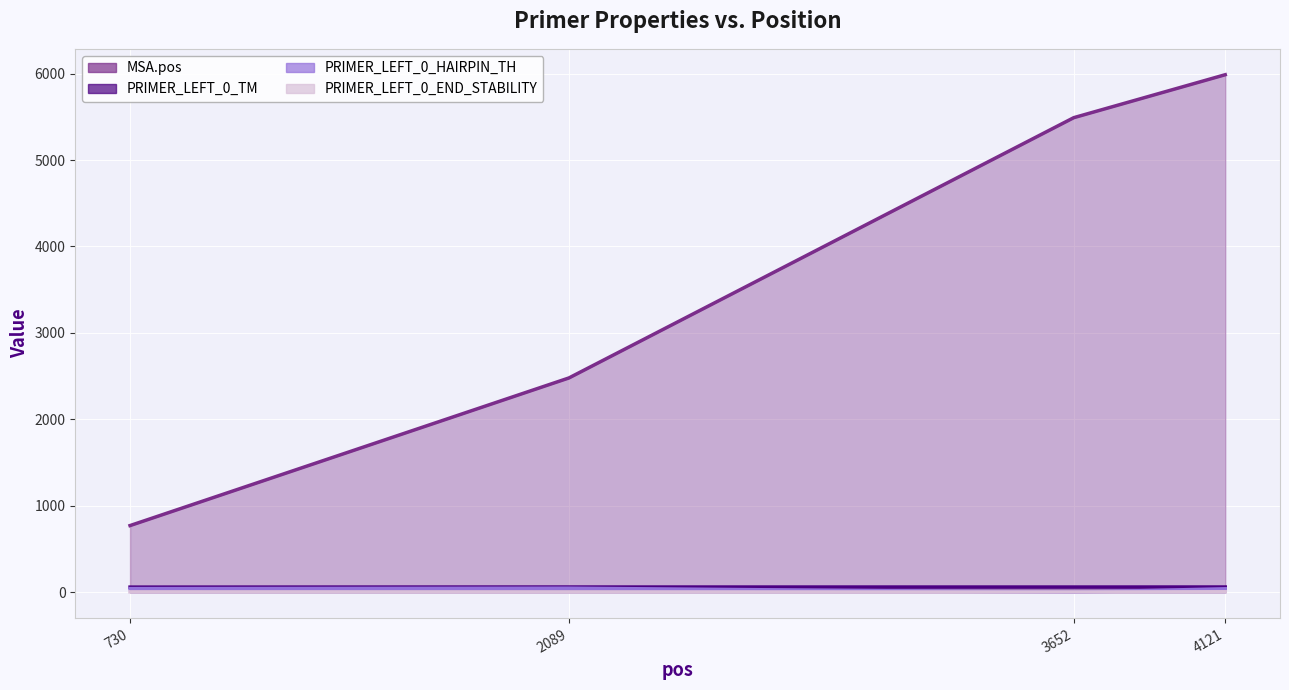

The PRIMER_LEFT_0_HAIRPIN_TH series shows 22.2 at 2089. True or false?

False